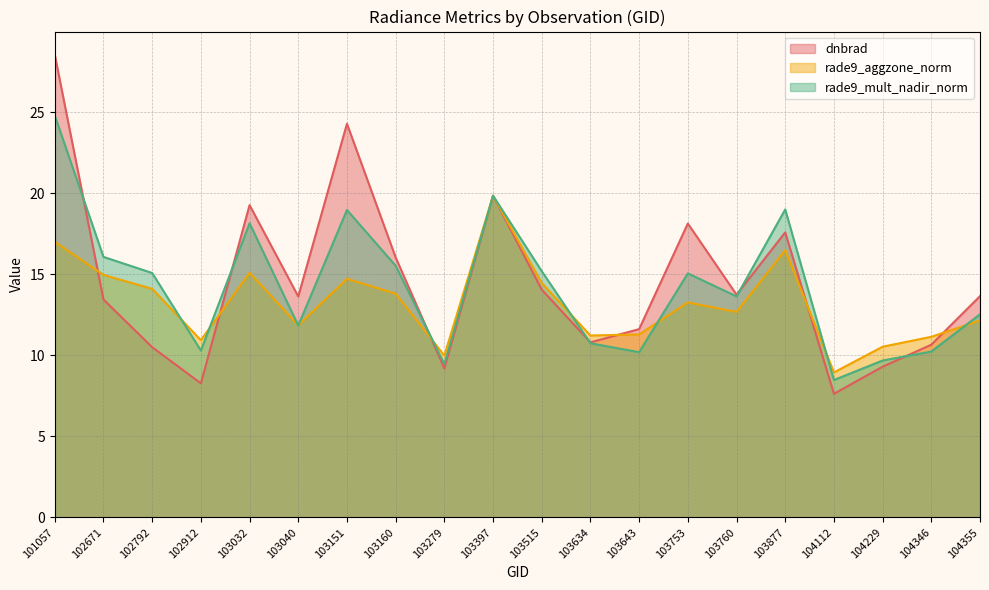

What is the greatest value displayed?

28.6